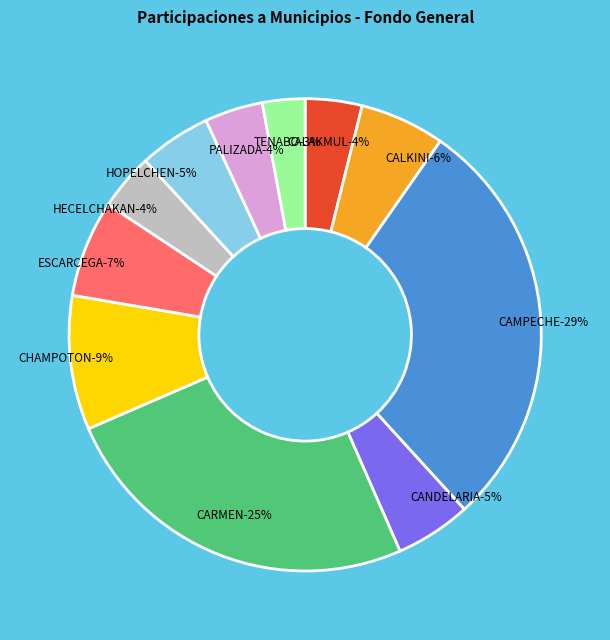

To the nearest percent, what portion does CAMPECHE represent?

29%